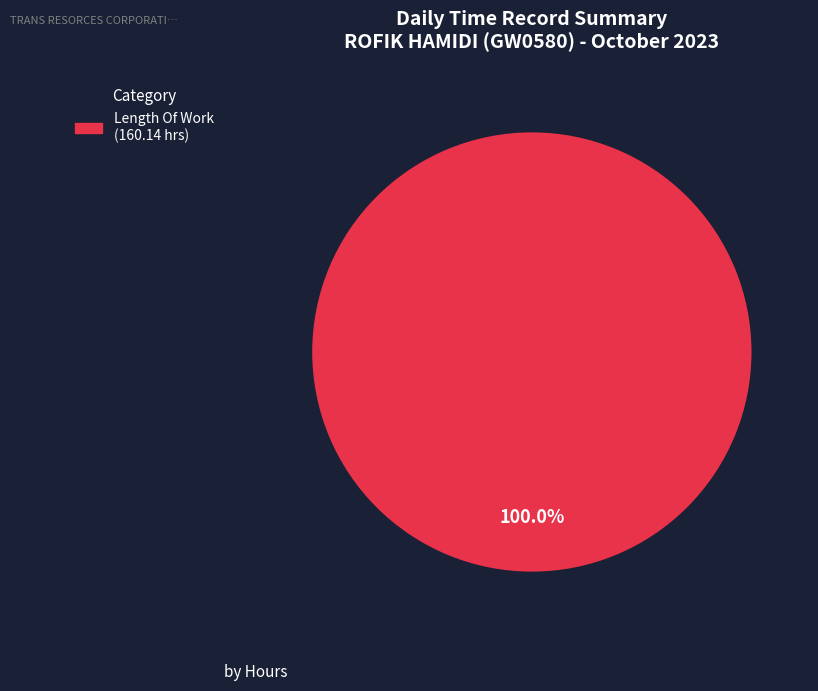

Is there any slice that represents more than half of the pie?

Yes